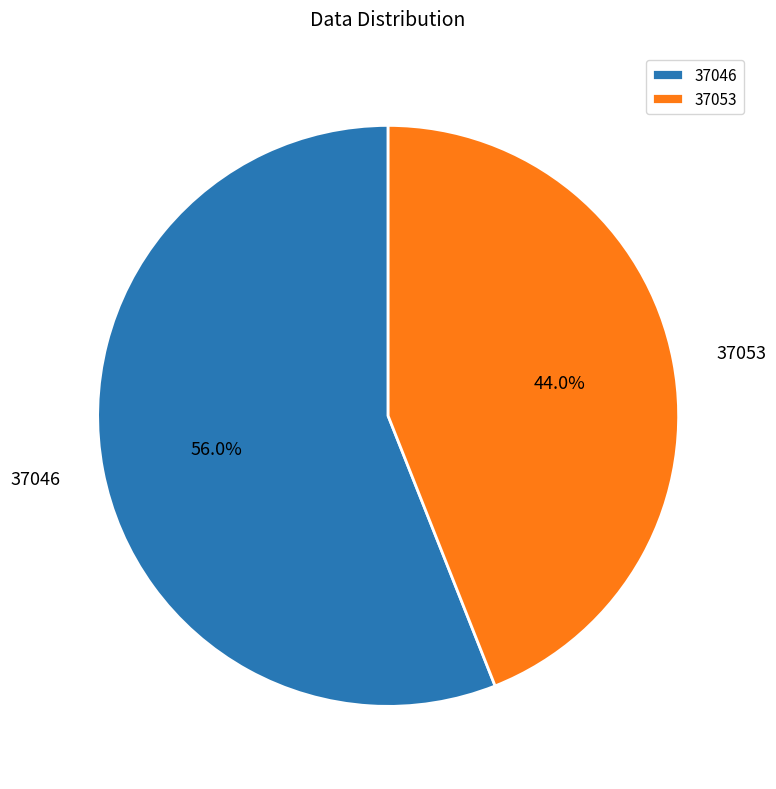

Is 37046 the majority of the pie?

Yes